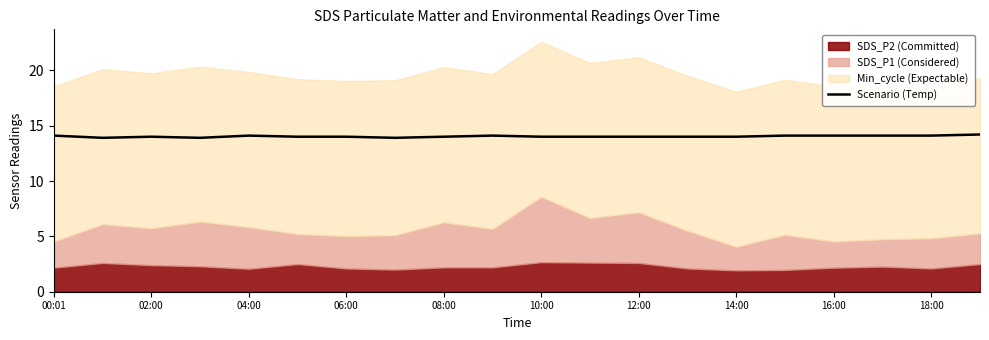

What is the highest value of the Scenario (Temp) series?

14.2